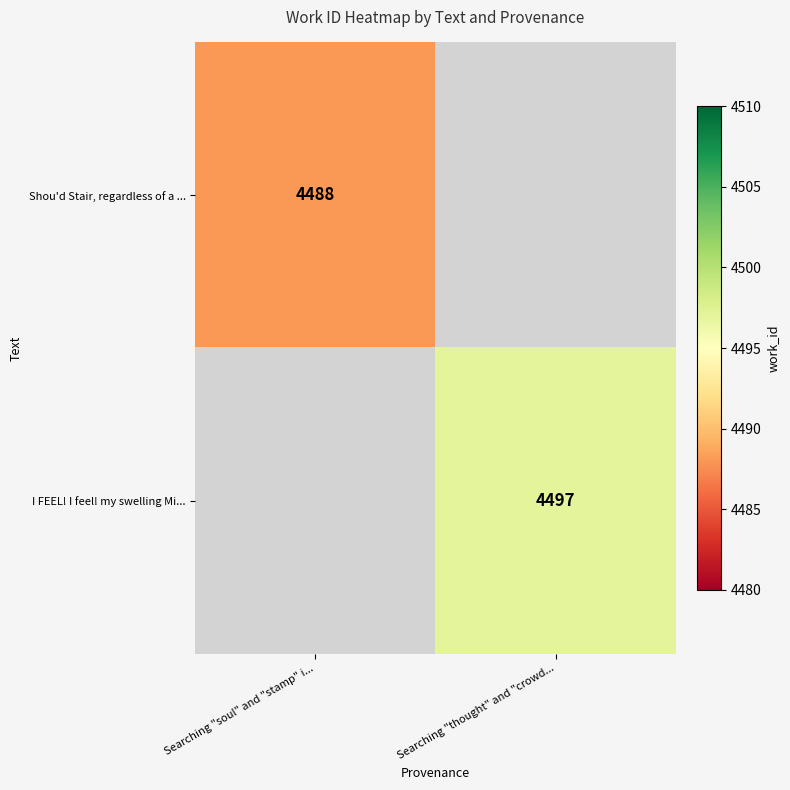

True or false: I FEEL! I feel! my swelling Mi... has a value of 4497 at Searching "thought" and "crowd....

True